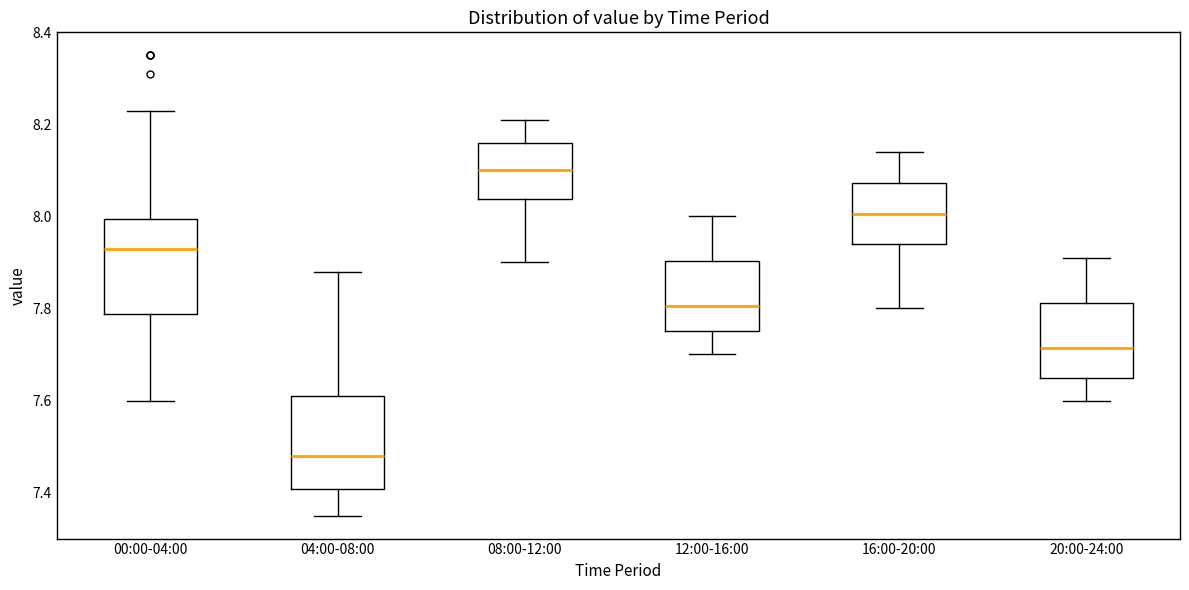

Where does the median line of the box for 20:00-24:00 sit on the y-axis? The values are not printed on the chart, so give them approximately, as read against the axis.

7.72